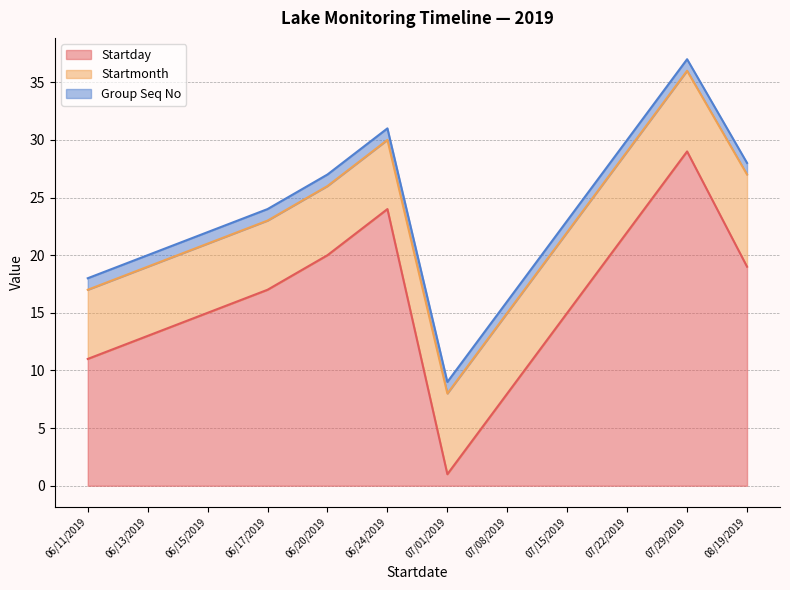

The value of Startmonth at 07/01/2019 is 3. True or false?

False